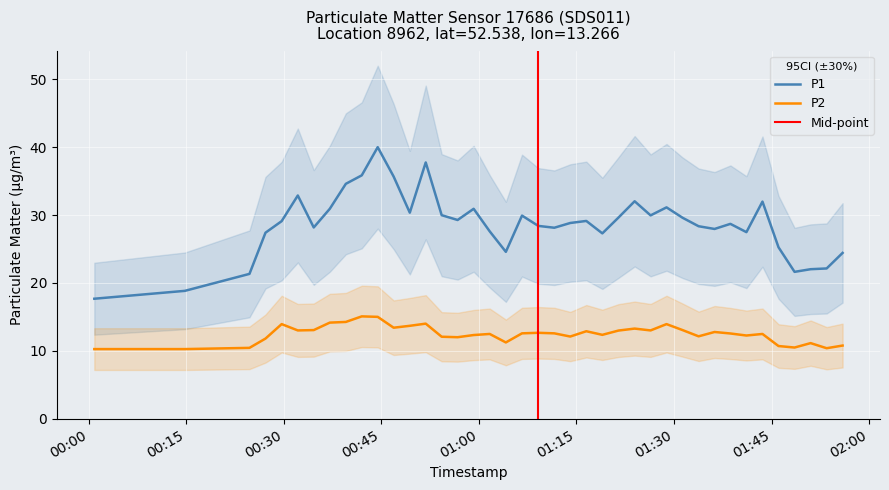

True or false: P2 and P1 intersect in this chart.

False